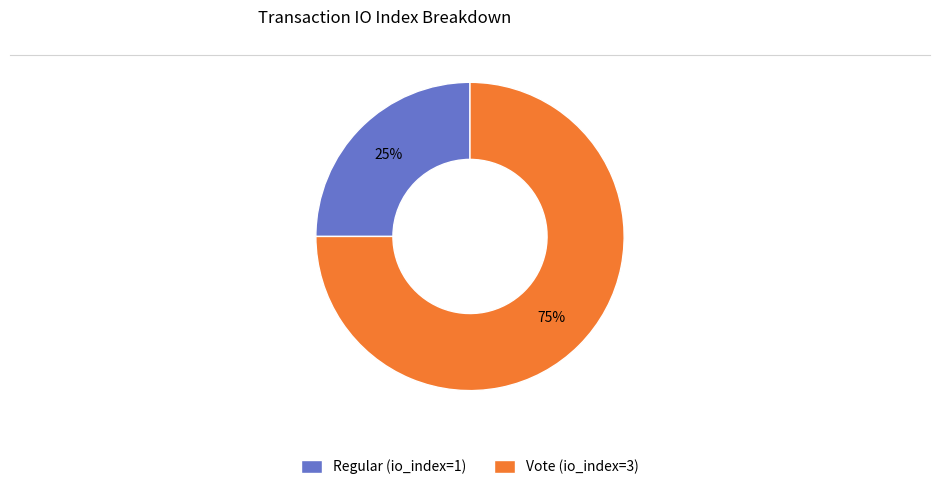

Which slice is the largest?

Vote (io_index=3)